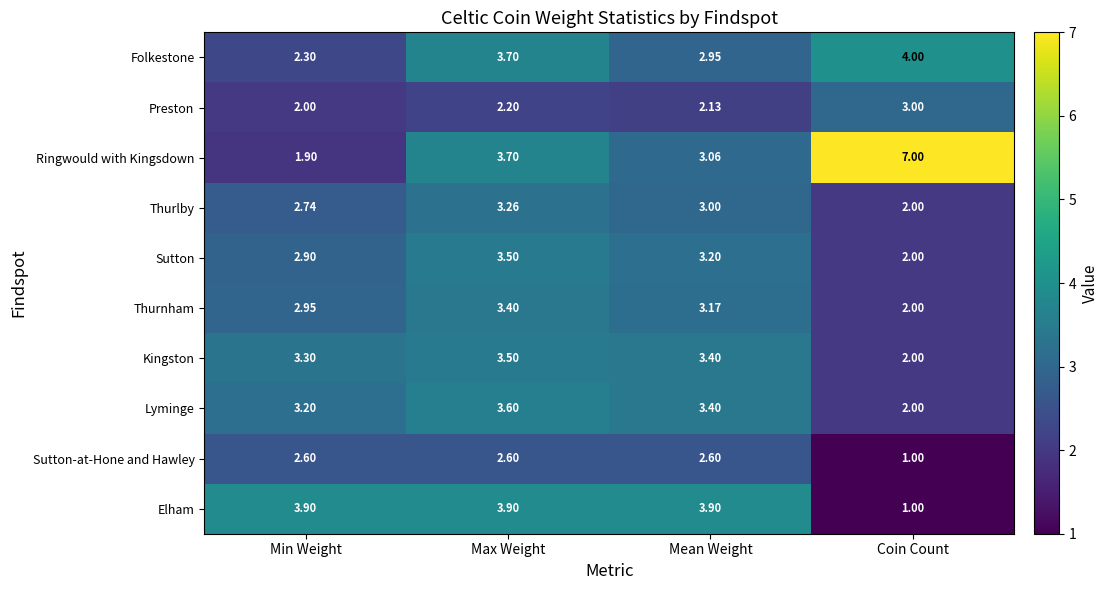

Count the number of categories in the chart.

4